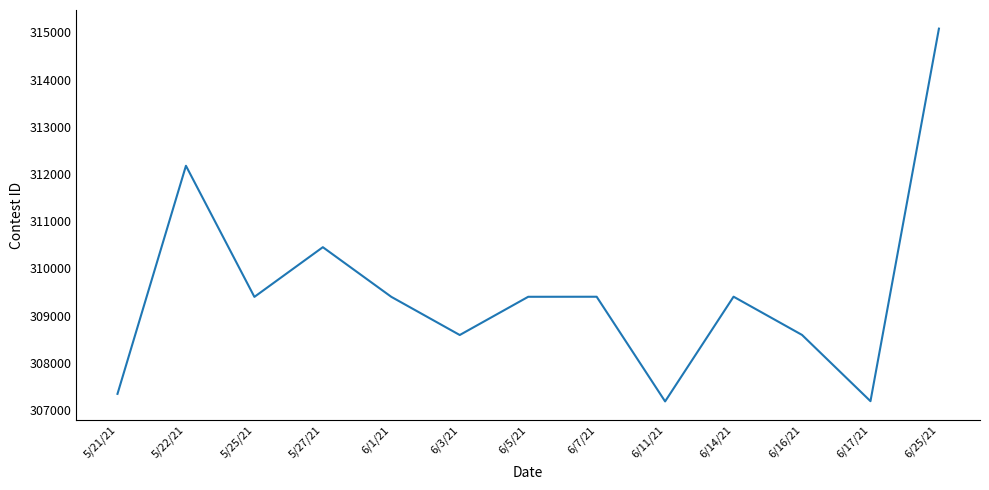

Is it true that the value at 6/17/21 is 477935?

False